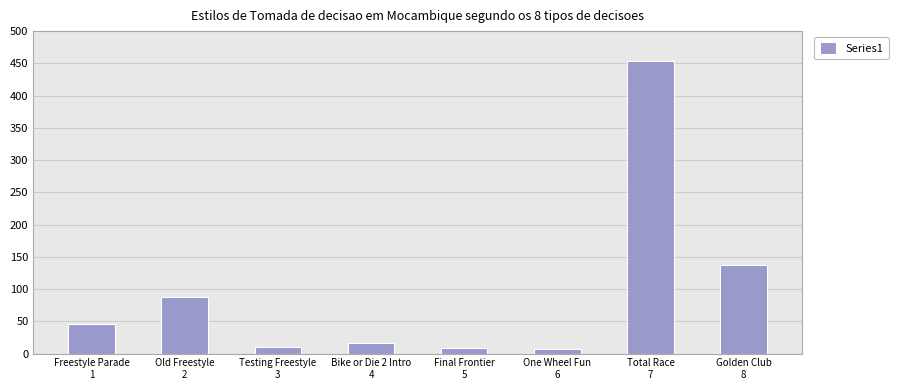

What is the greatest value displayed?

454